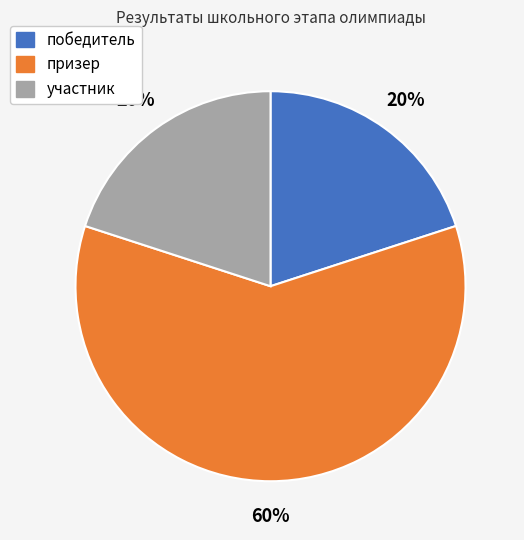

Approximately how many times larger is the value at участник compared to победитель?

1.0